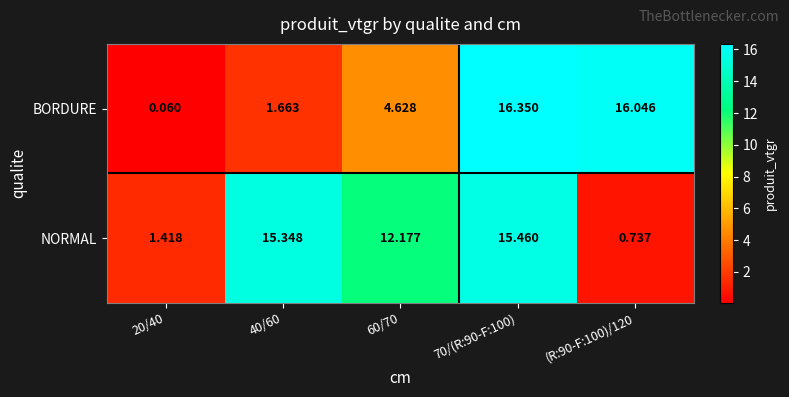

Which series changed the most between 60/70 and (R:90-F:100)/120?

NORMAL